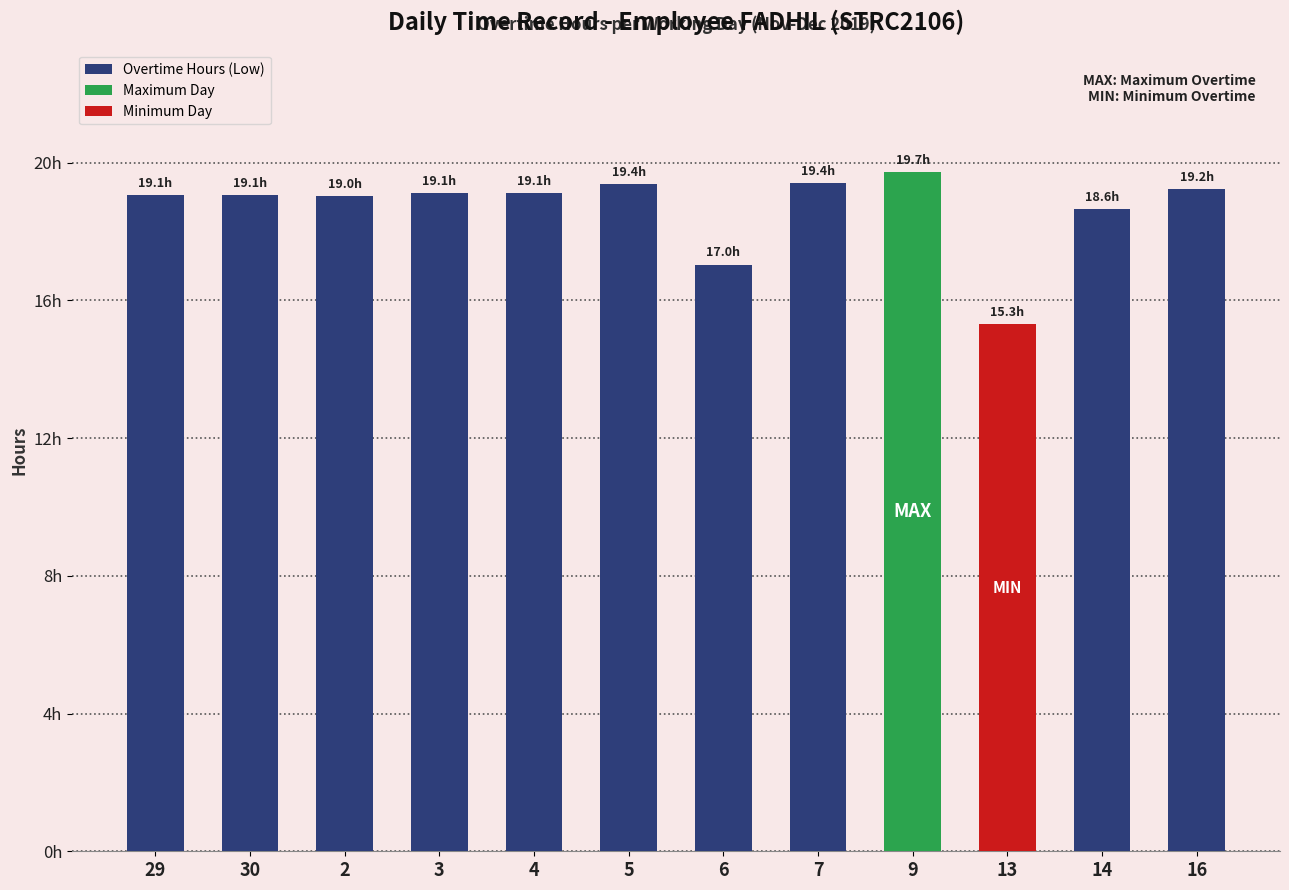

Reading left to right, transcribe all the data shown in this chart.

29=19.1	30=19.1	2=19.0	3=19.1	4=19.1	5=19.4	6=17.0	7=19.4	9=19.7	13=15.3	14=18.6	16=19.2